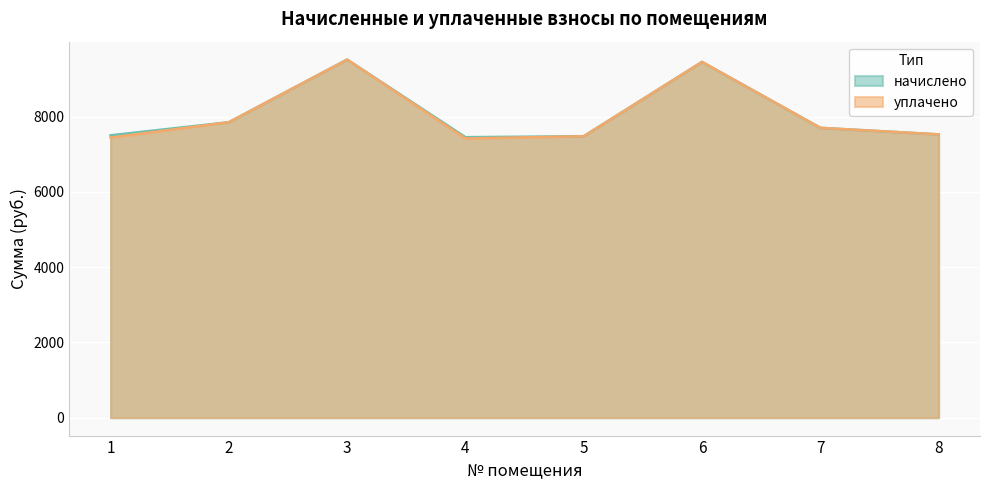

How many lines are shown in the chart?

2